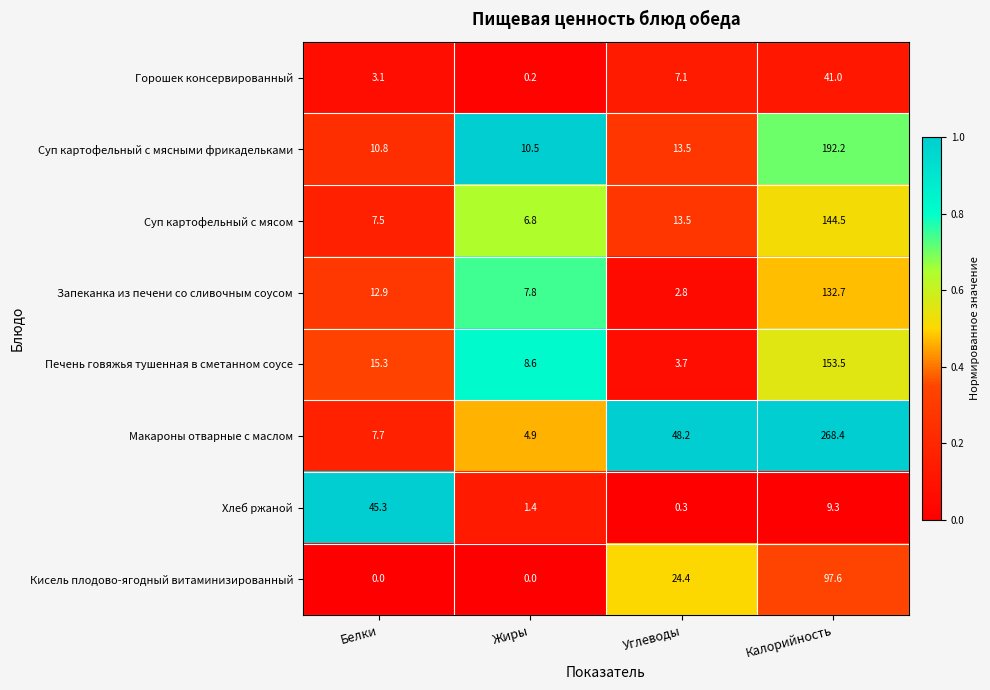

Where is Макароны отварные с маслом nearest to the value 136?

Углеводы